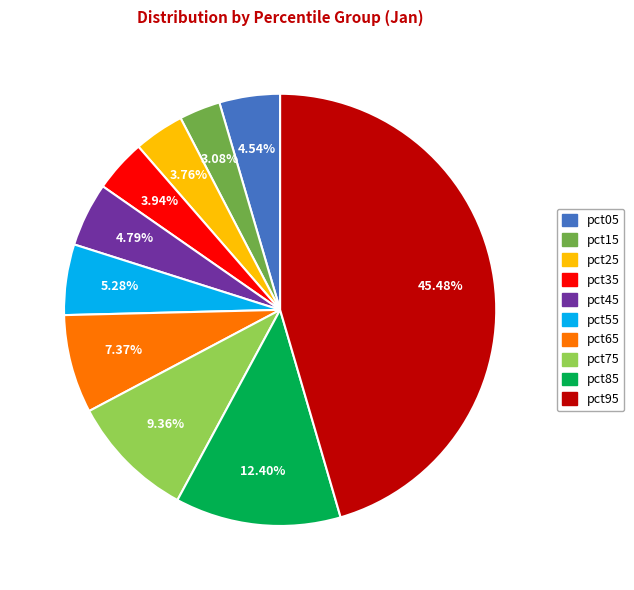

To the nearest percent, what percentage of the pie is pct45?

5%